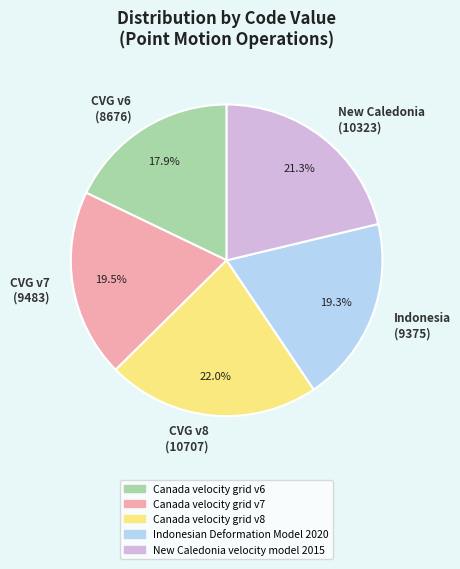

What percentage is NOT represented by CVG v8 (10707)?

78.0%